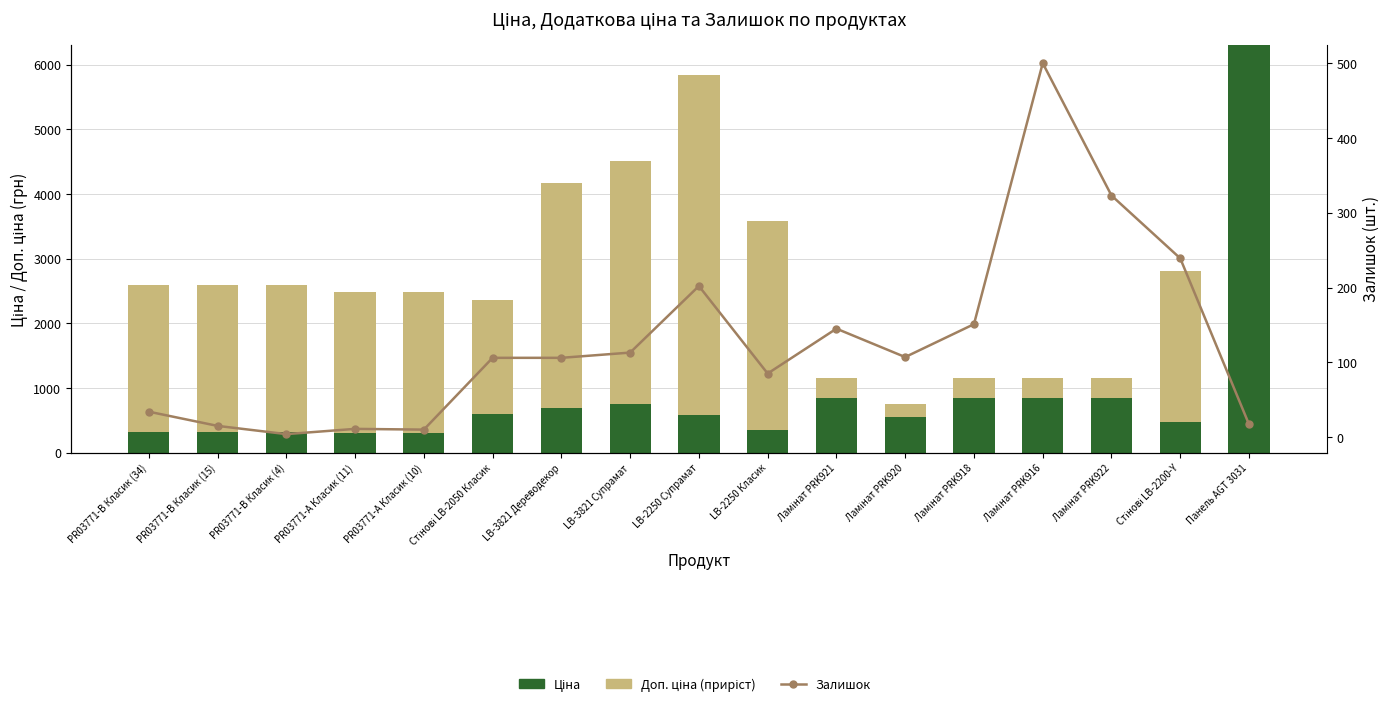

How many values in the Залишок series are below 106?

7